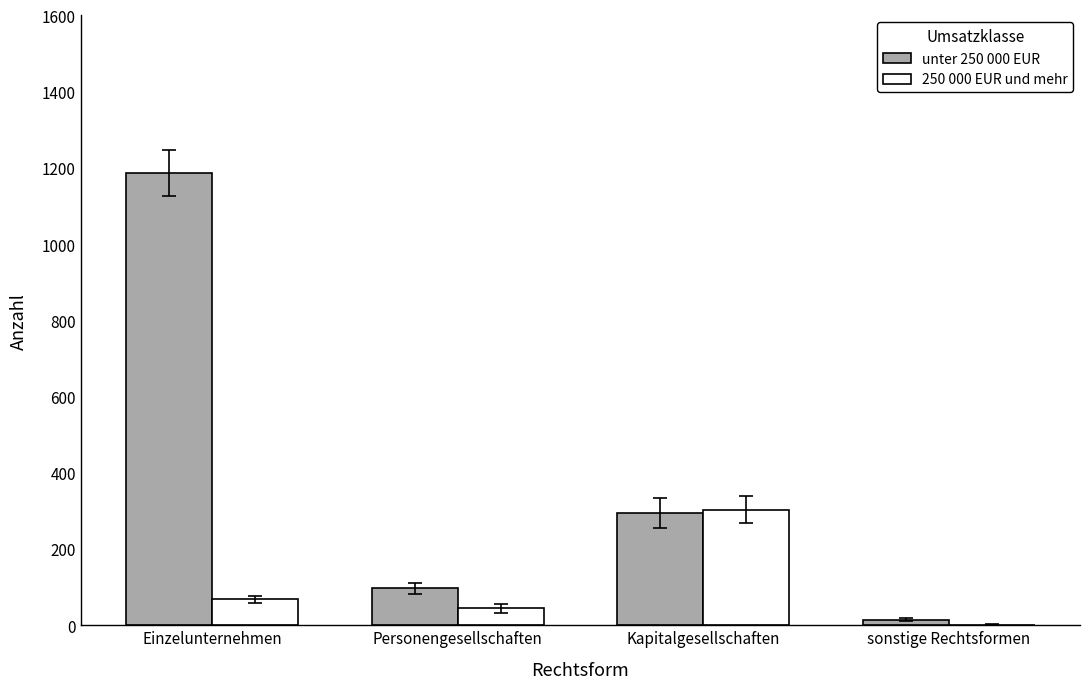

What is the total value across all series at Einzelunternehmen?

1254